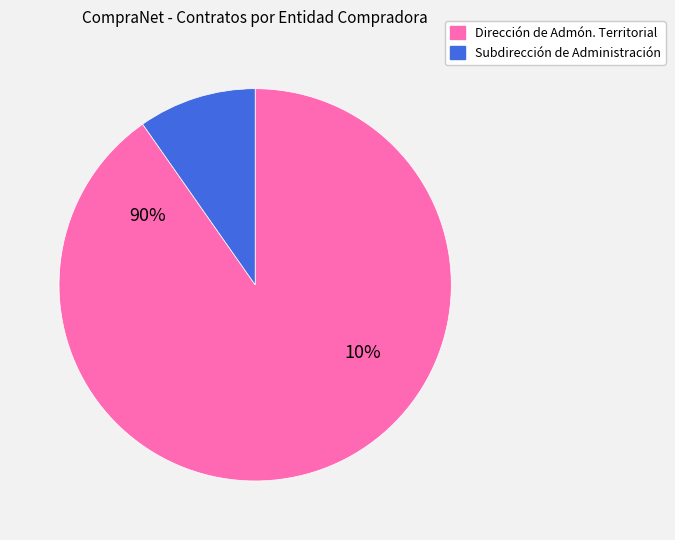

The 13 slice represents 1% of the pie. True or false?

False